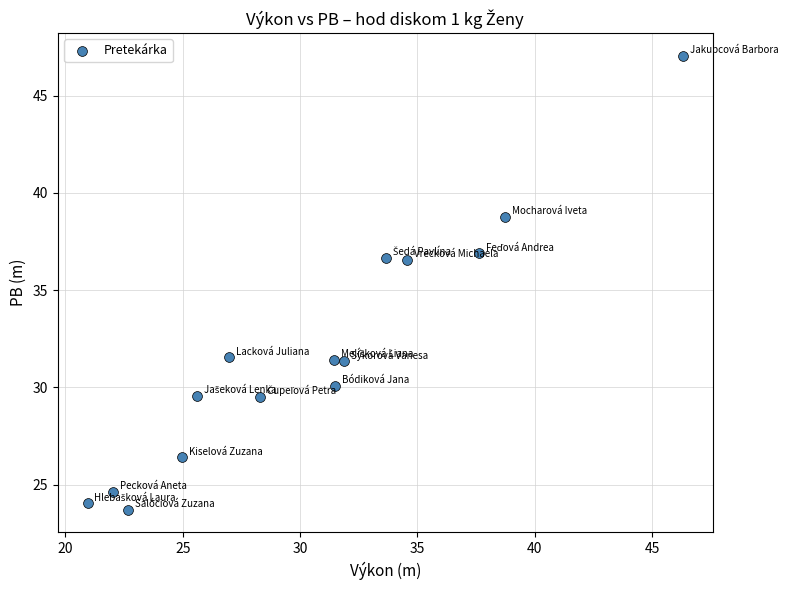

What is the range of Y values (max minus min)?

23.3